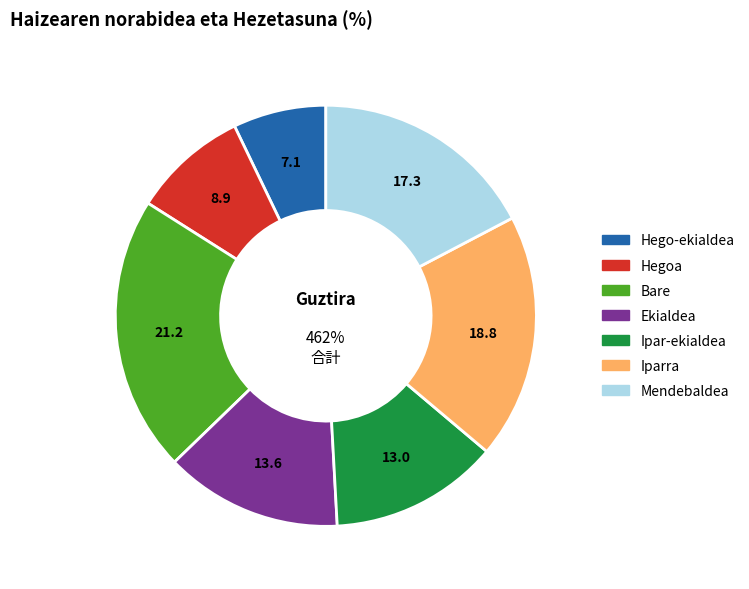

How many segments does this pie chart have?

7